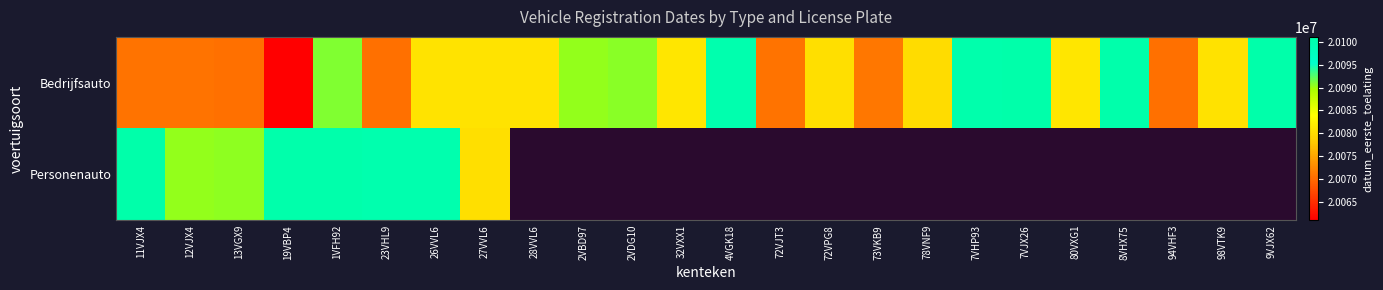

At which category is the sum across all series the highest?

1VFH92